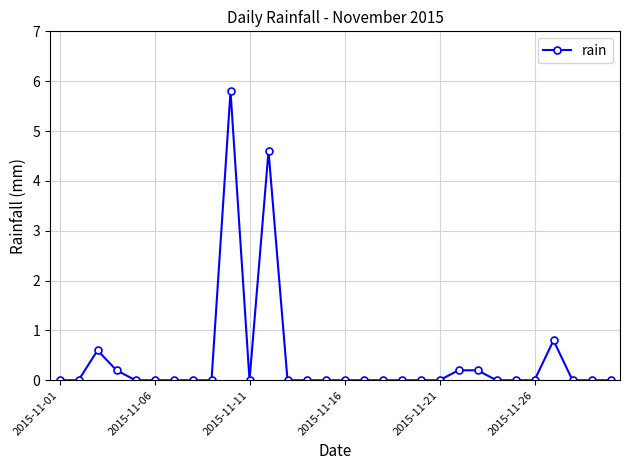

What is the difference between the maximum and second lowest values?

5.8